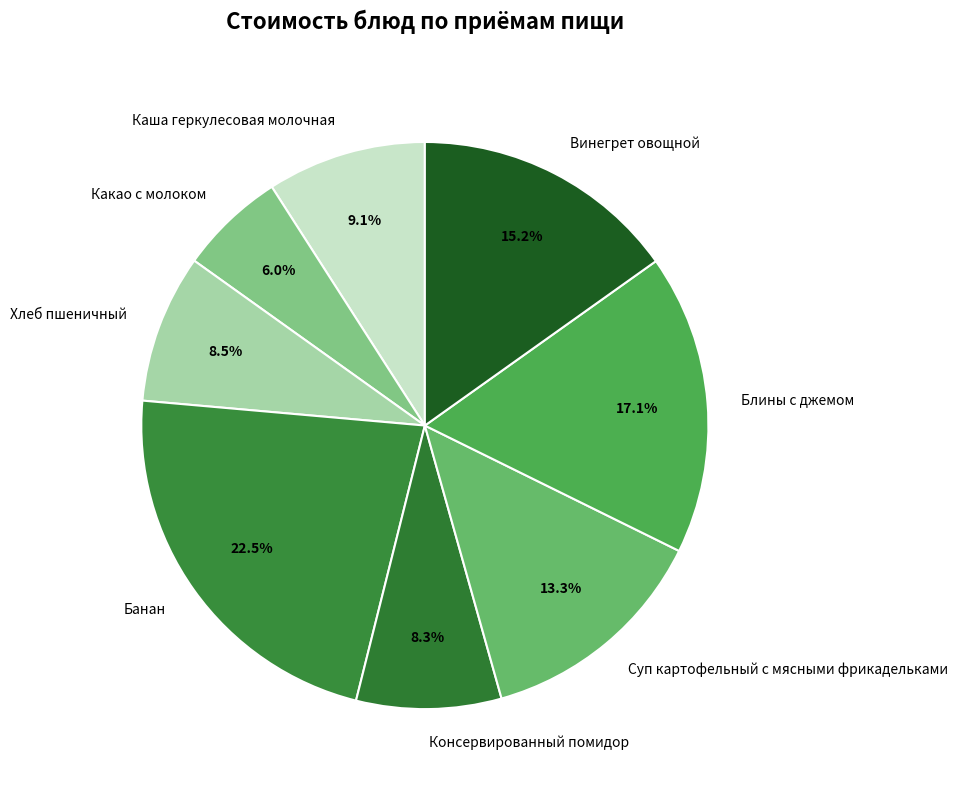

Is there any slice that represents more than half of the pie?

No